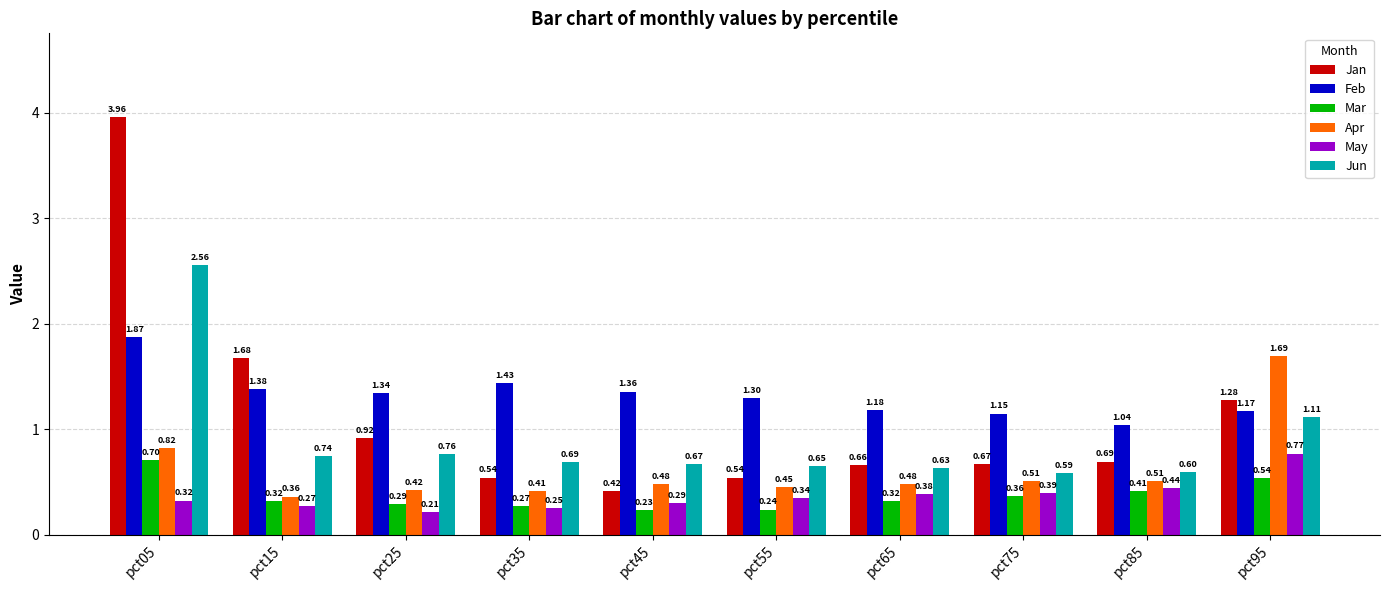

At which label does Jan reach its peak?

pct05